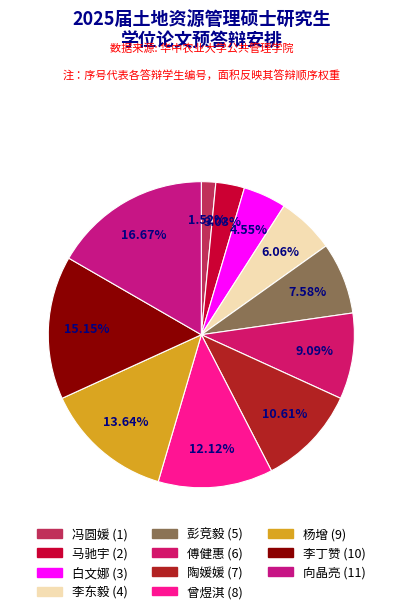

To the nearest percent, what is the difference between the largest and smallest slice percentages?

15%